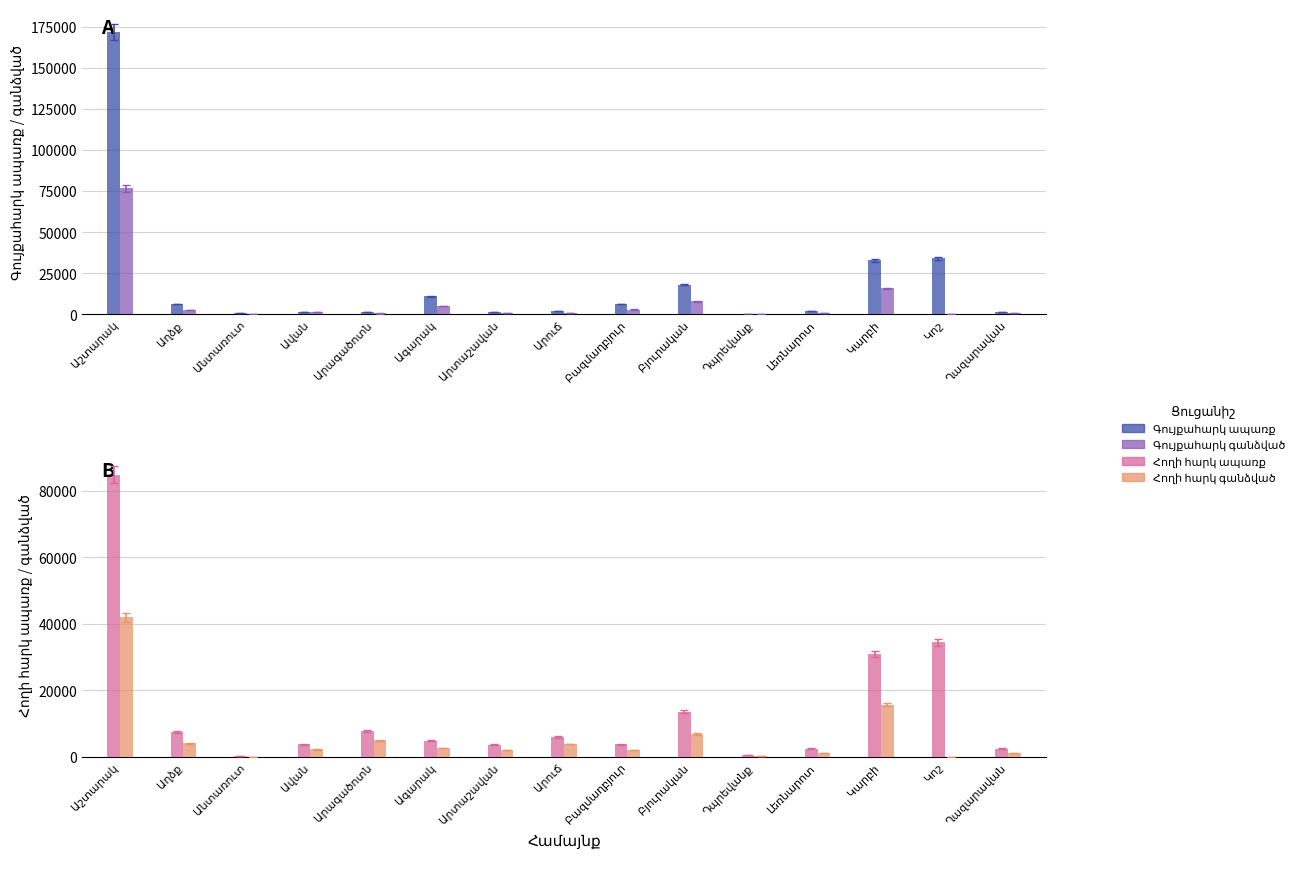

What is the difference between the maximum and minimum values in the Գույքահարկ գանձված series?

76588.6